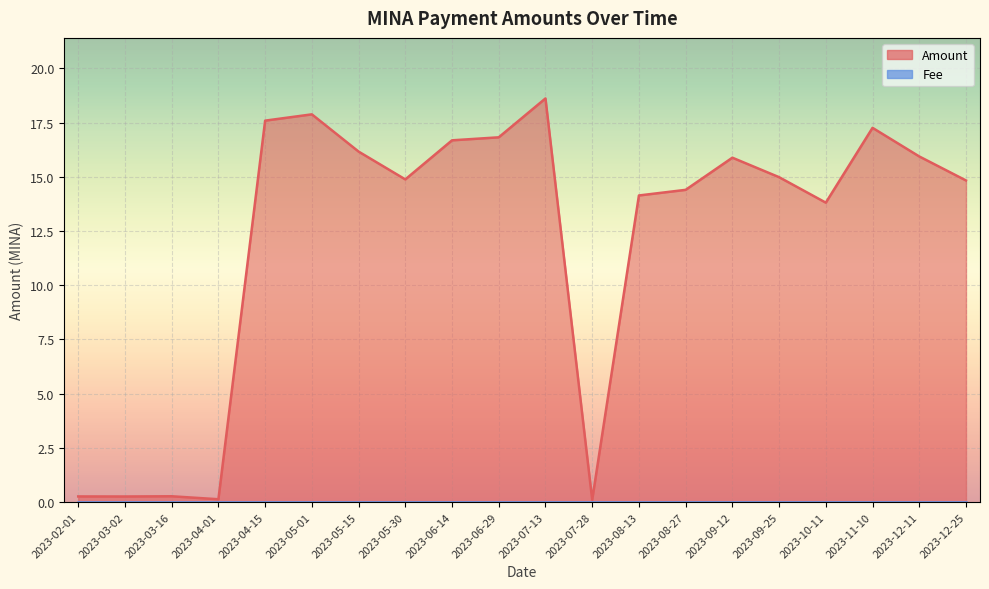

At which category does the chart reach its peak across all series?

2023-07-13